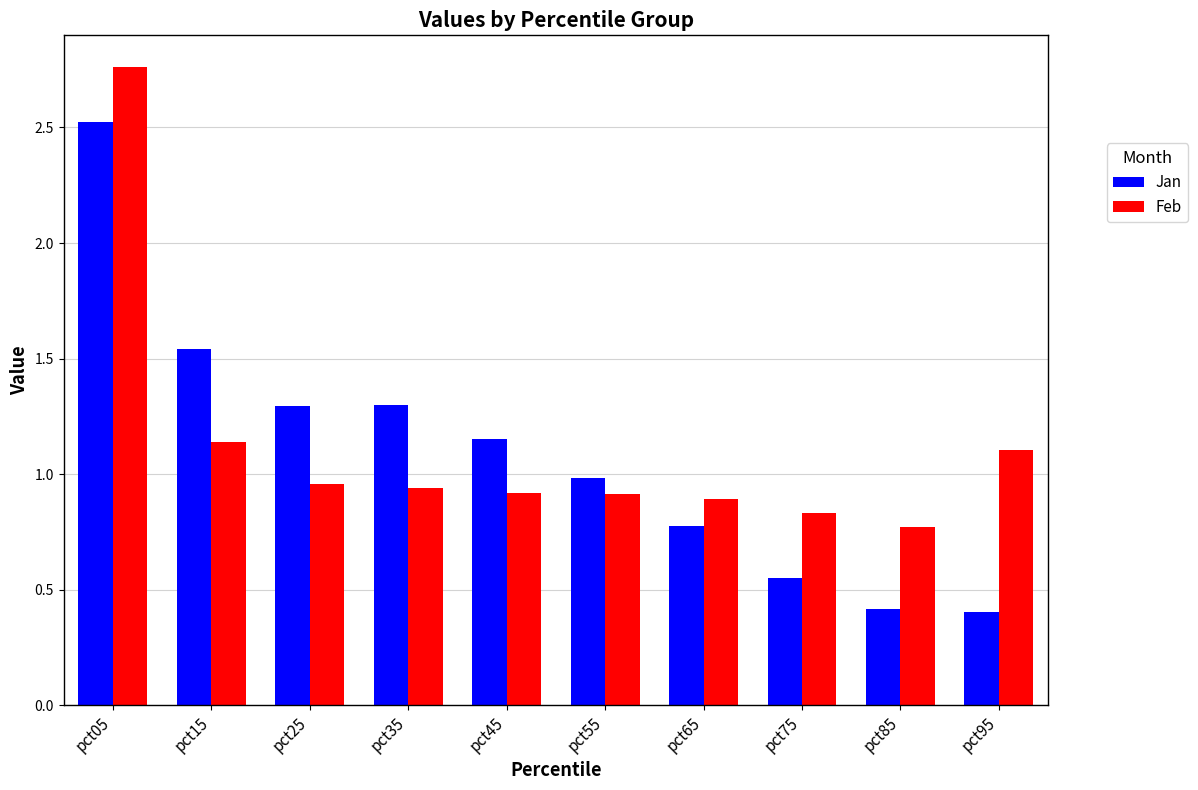

Is the value of Jan at pct65 greater than the value of Feb at pct05?

No